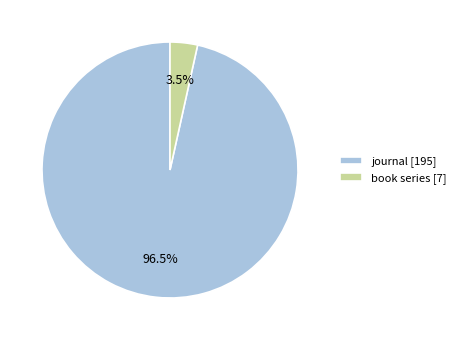

Rank the categories by value from highest to lowest.

journal, book series